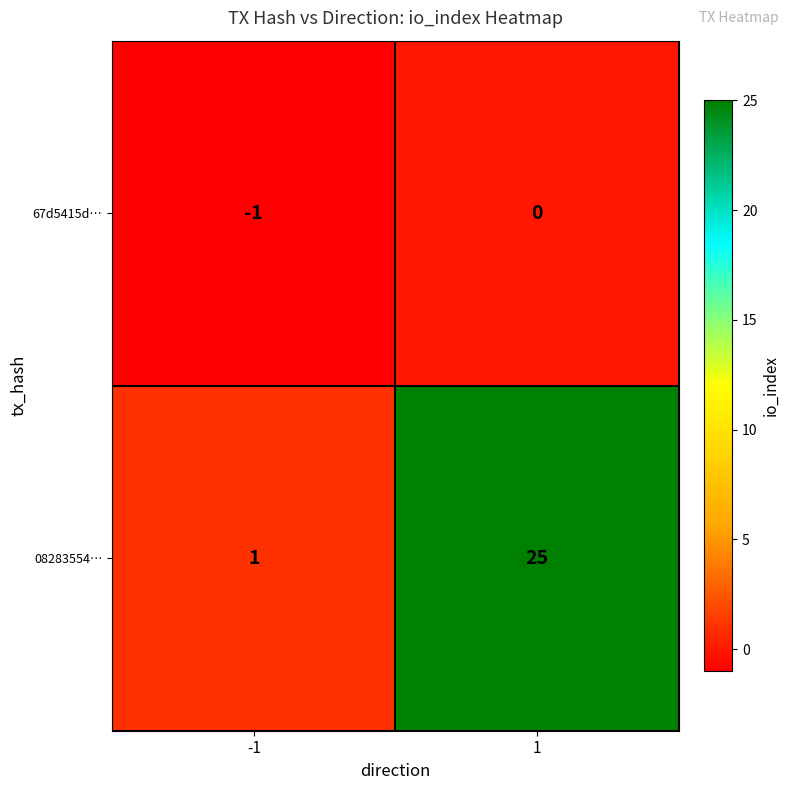

At which category is the sum across all series the highest?

1